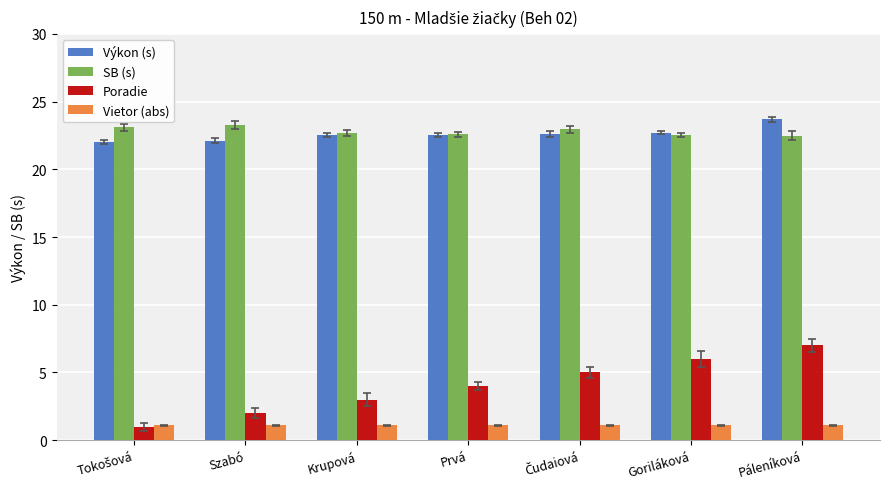

Which series changed the most between Szabó and Prvá?

Poradie